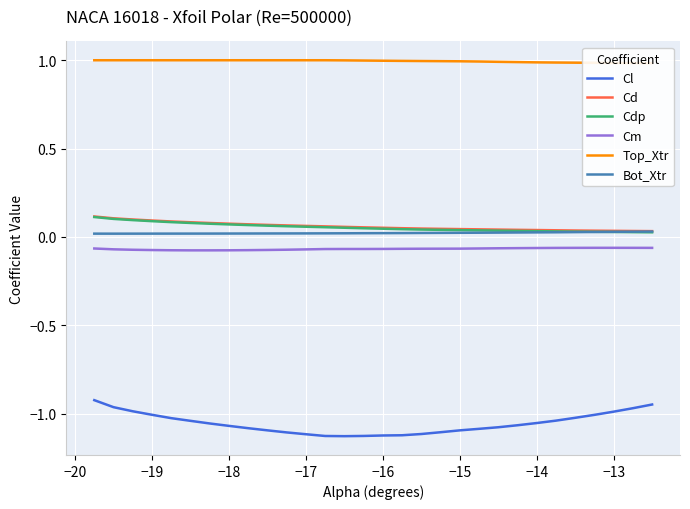

Does the chart display data point markers on the line(s)?

No